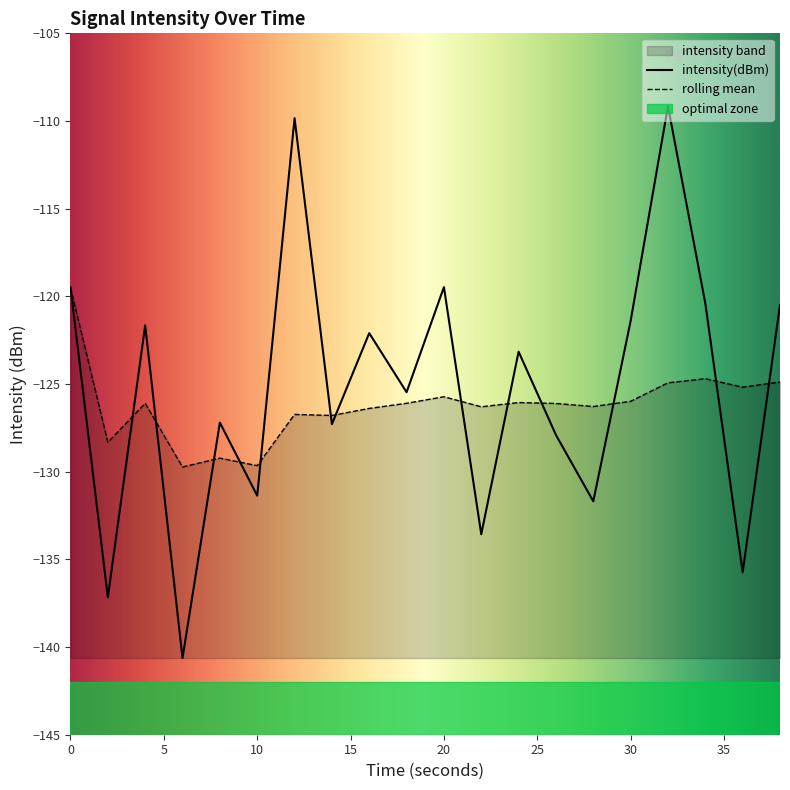

What is the value of the intensity(dBm) point at the 13th from the left?

-123.2